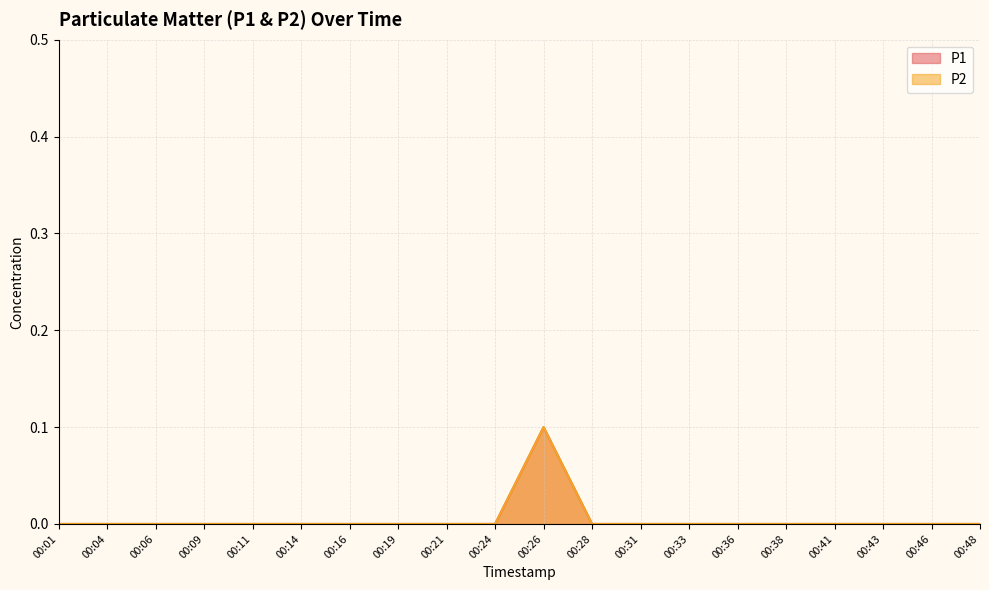

What are all the series names shown in the legend?

P1, P2